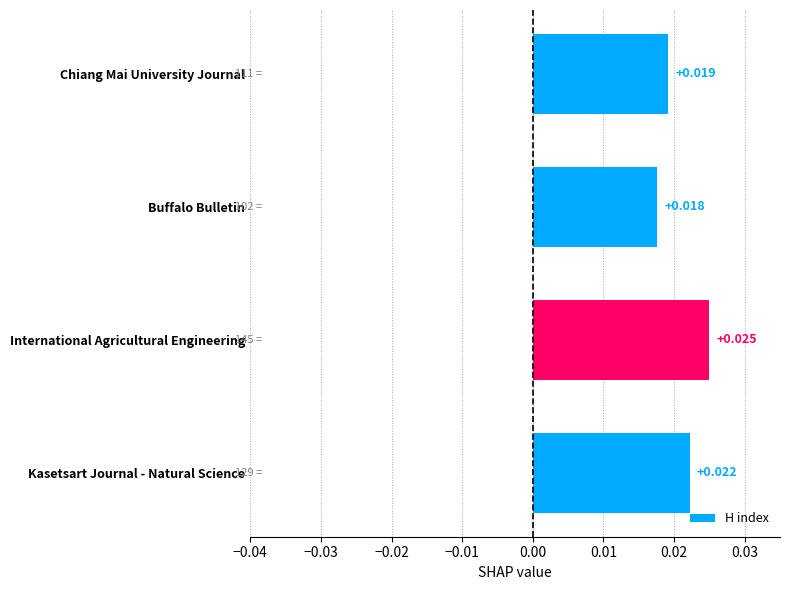

What is the sum of all values?

0.1